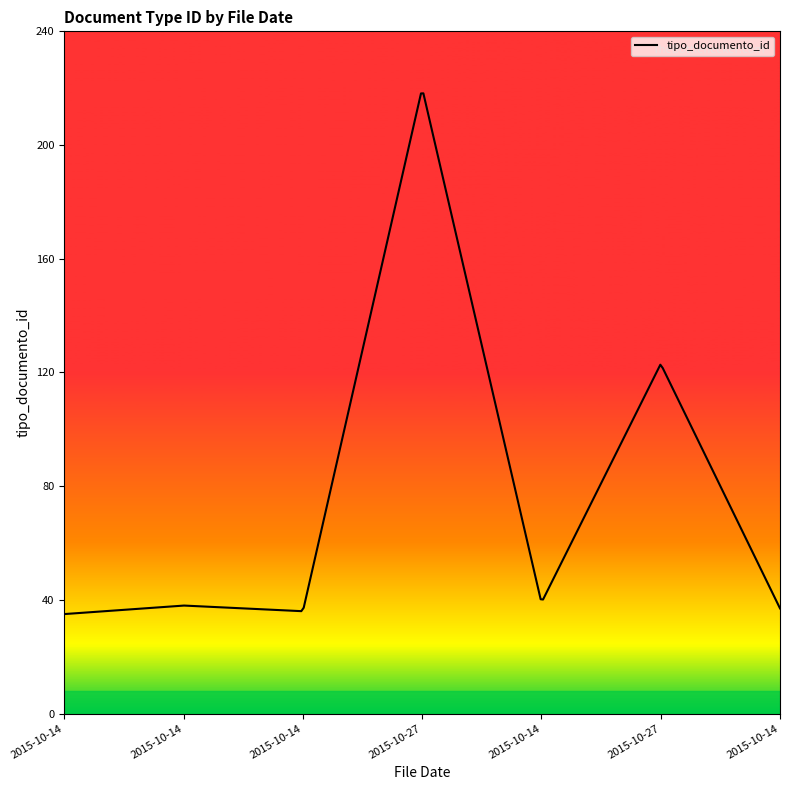

What is the maximum value shown in the chart?

218.2